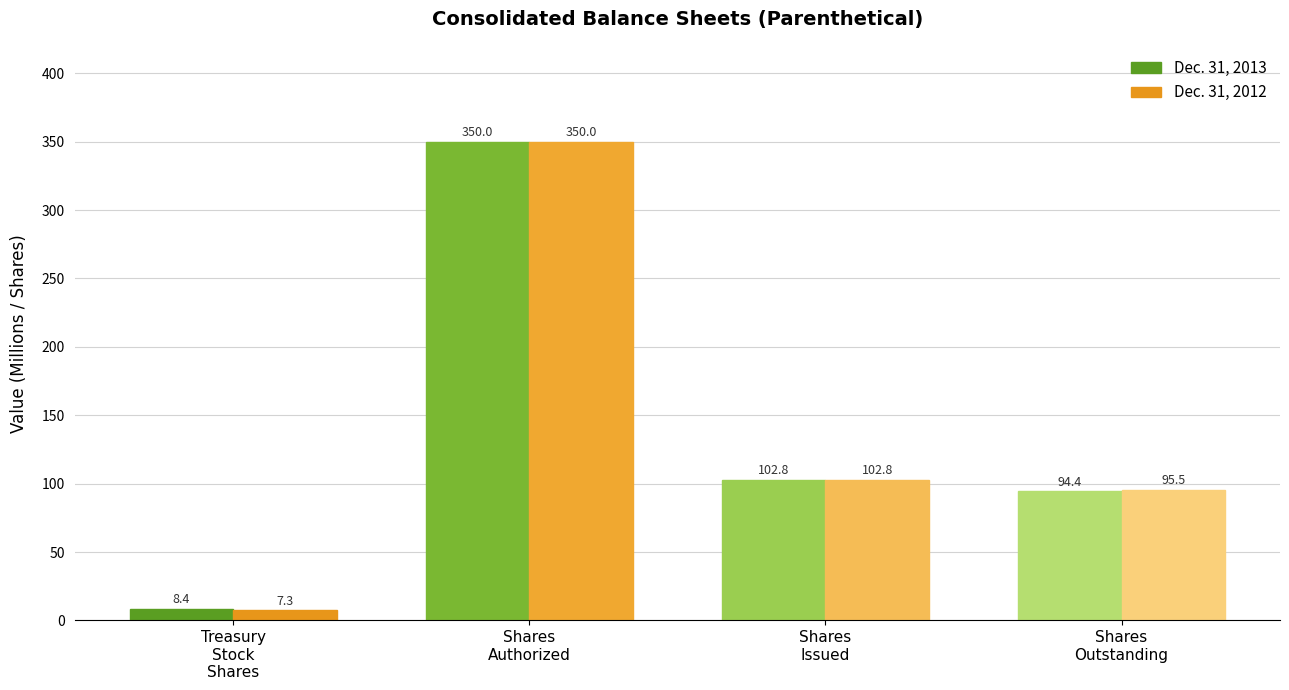

What is the average value of the Dec. 31, 2013 series?

138.9